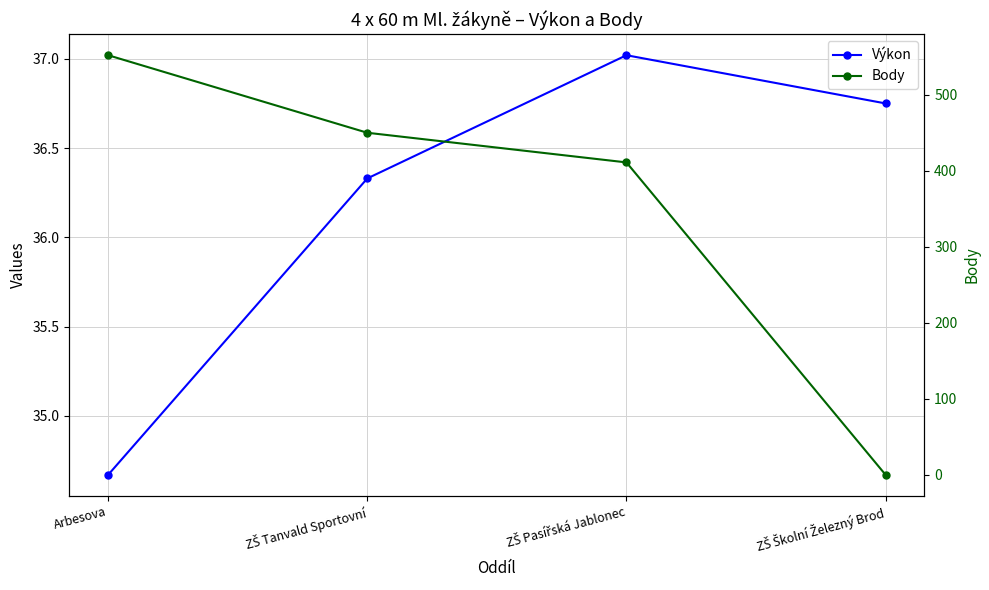

Which series has the largest range (max minus min)?

Body